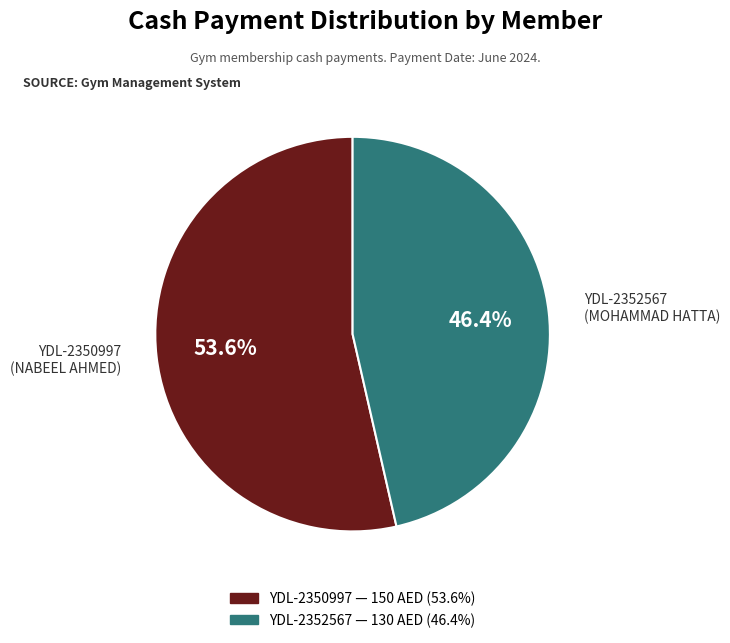

To the nearest percent, what is the combined percentage of YDL-2350997 and YDL-2352567?

100%